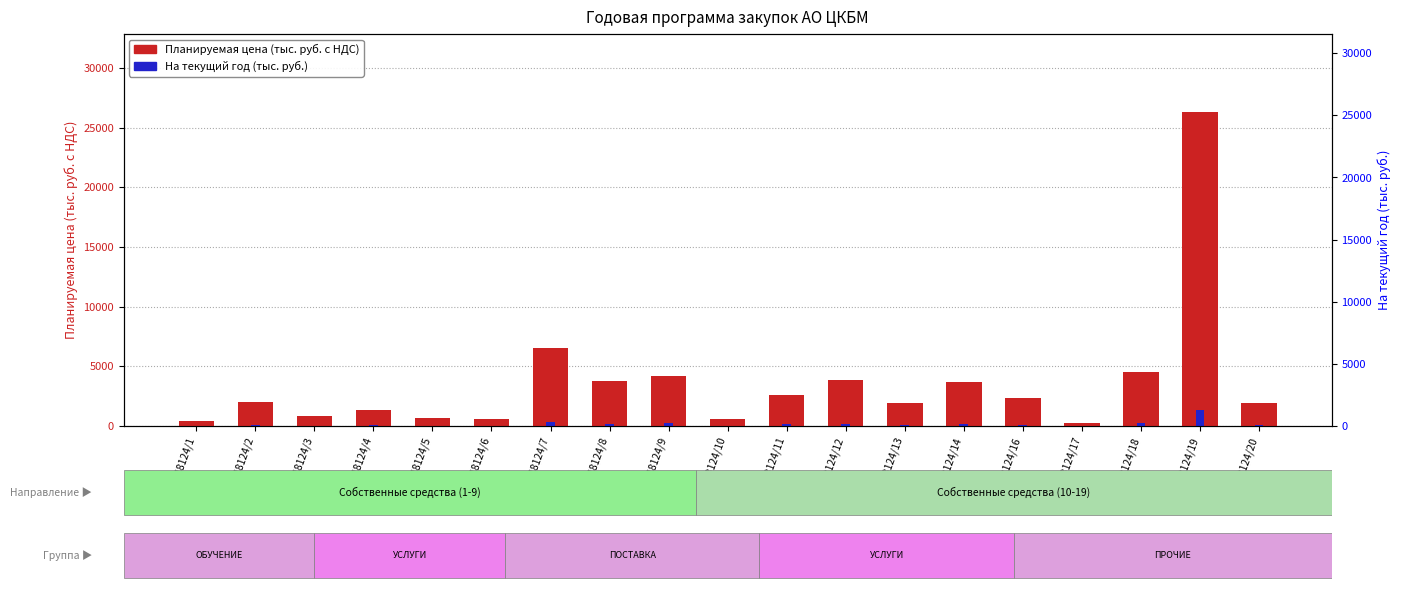

The value of Планируемая цена всего at 18124/1 is 769.0. True or false?

False